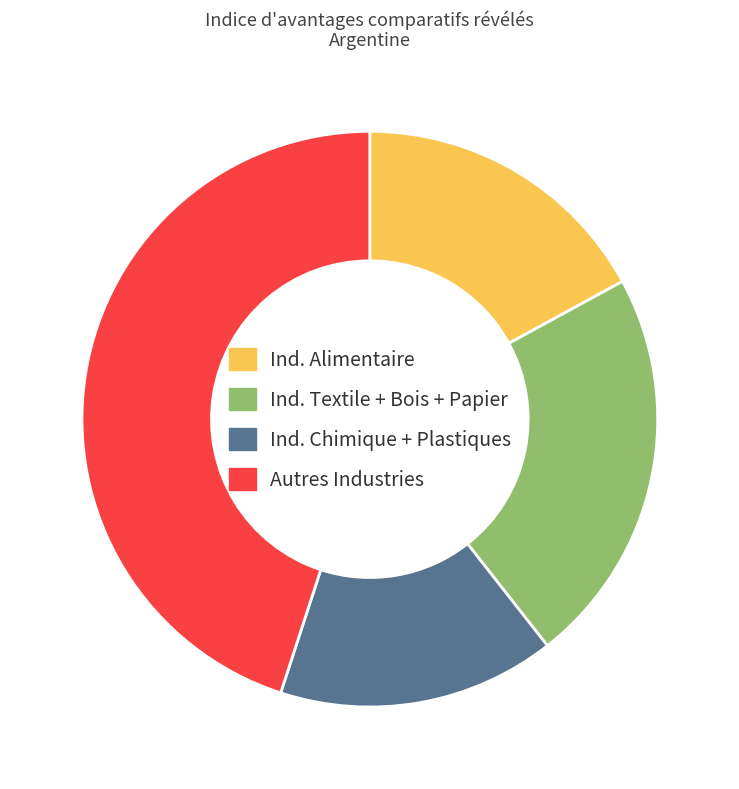

Is there any slice that represents more than half of the pie?

No